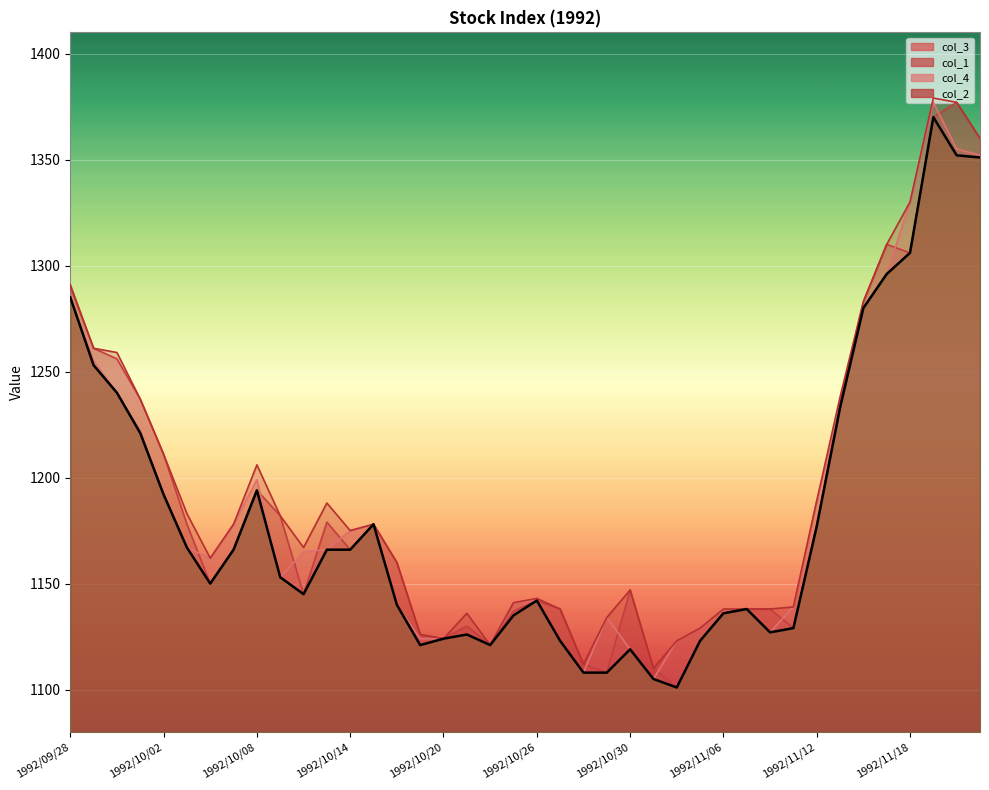

What is the label of the 32nd point from the left?

1992/11/11